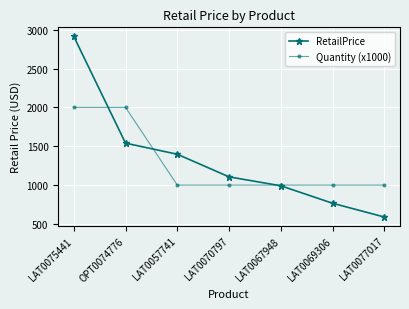

True or false: Quantity (x1000) and RetailPrice cross at least once.

True